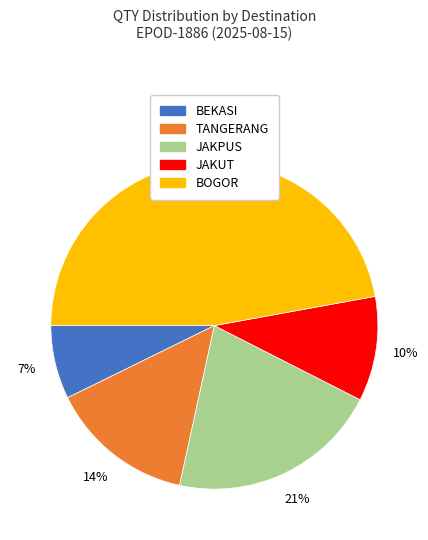

Does any single category account for the majority?

No